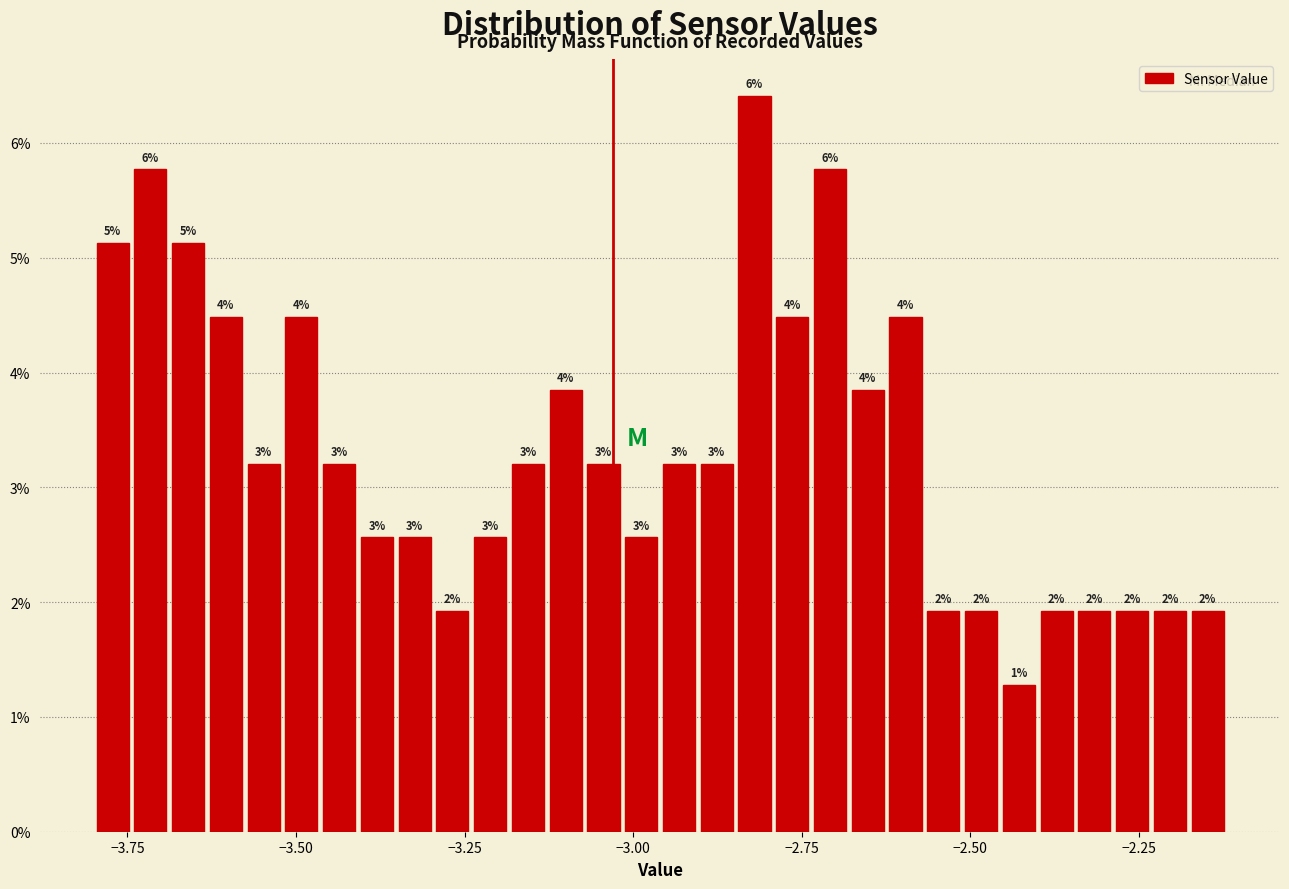

Around what value on the x-axis is the tallest bar? Give the approximate position of its centre, as read against the axis.

-2.80